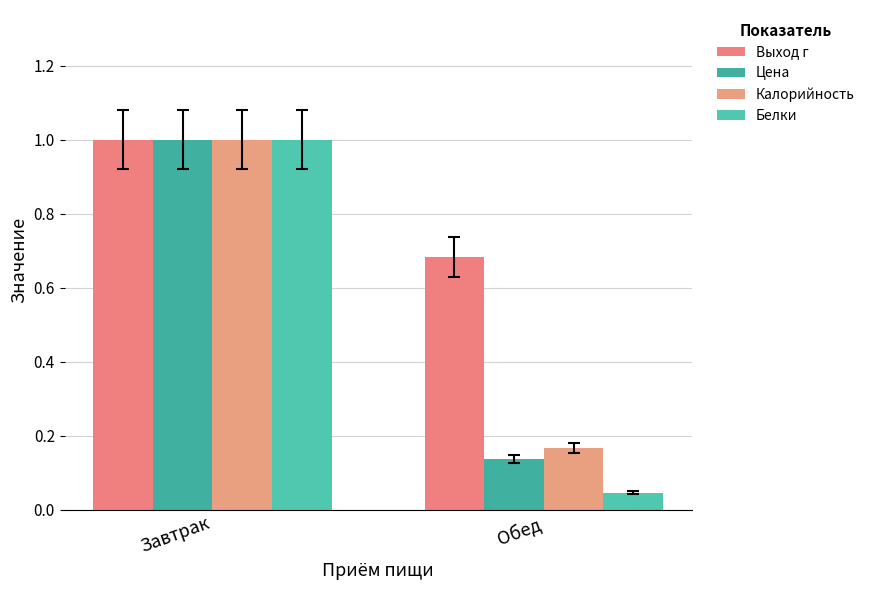

What is the maximum value for Калорийность?

1.0